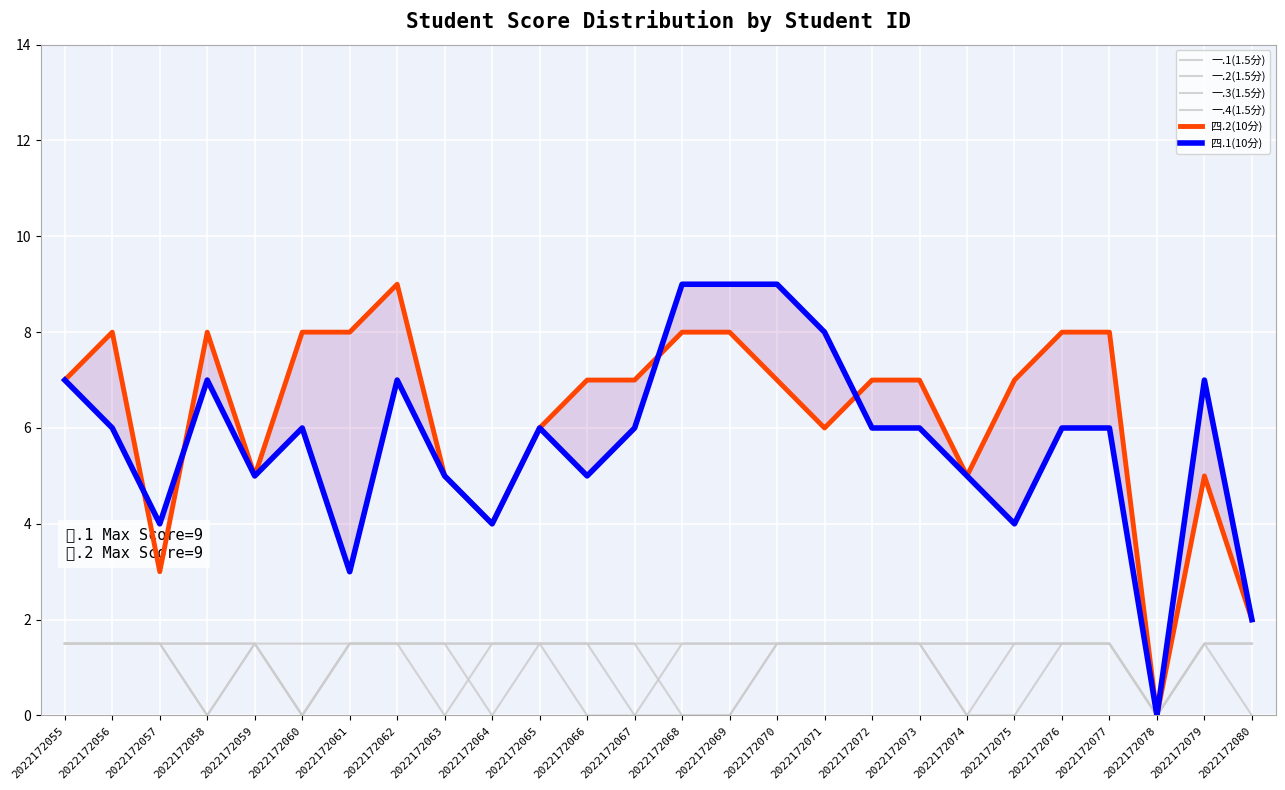

What is the value of the 一.2(1.5分) point at the 13th from the left?

1.5